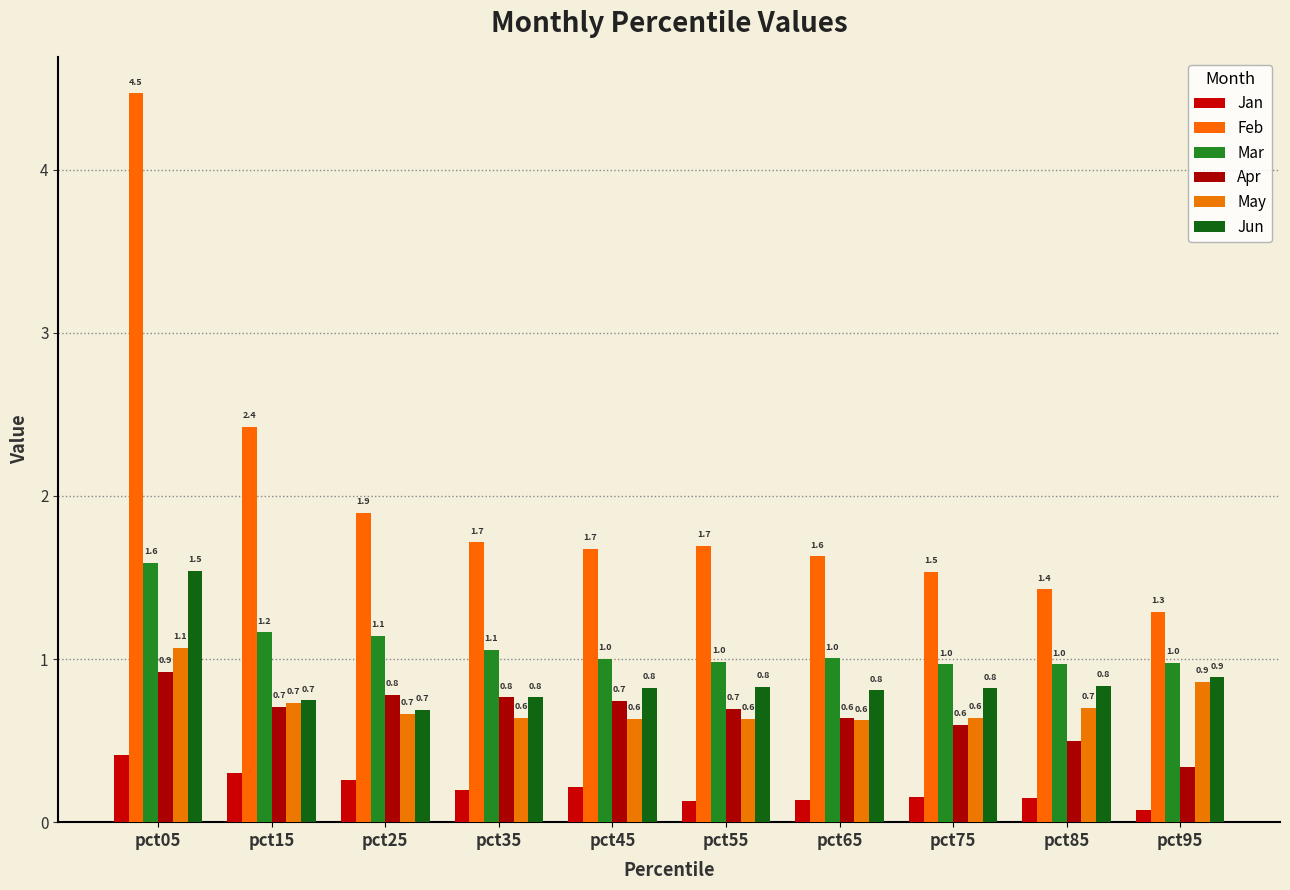

Between pct95 and pct75, which is larger?

pct75